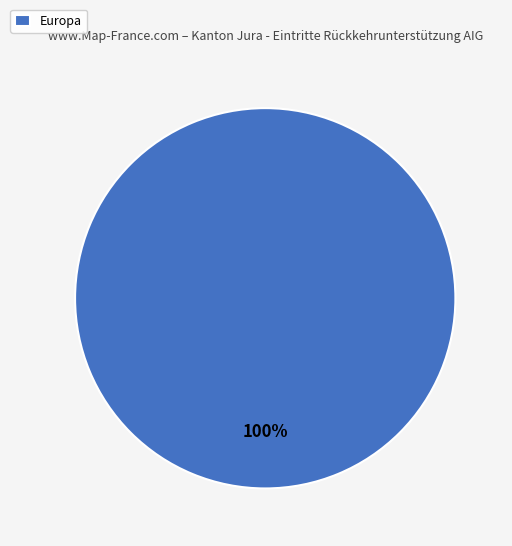

Rank the categories by value from lowest to highest.

Europa